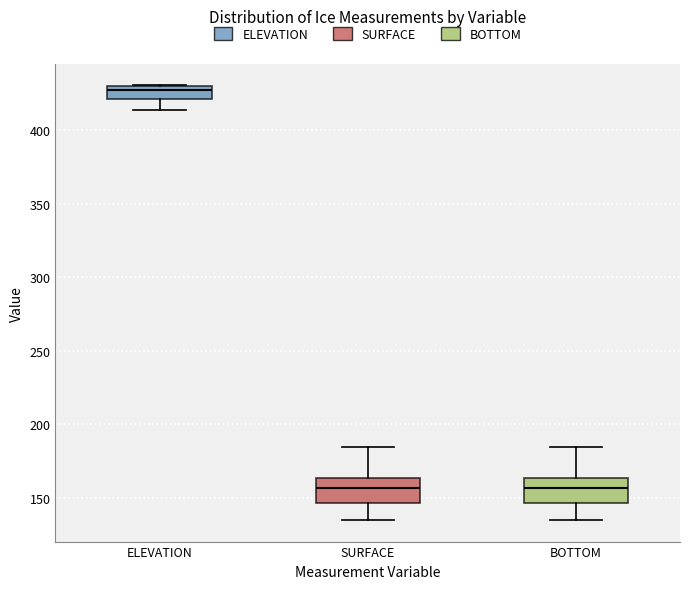

Reading left to right, read every box against the y-axis: the position of its median line, the range the box covers, and the ends of its whiskers. The values are not printed on the chart, so give them approximately, as read against the axis.

ELEVATION: median 425, box 420 to 430, whiskers 415 to 430
SURFACE: median 155, box 145 to 165, whiskers 135 to 185
BOTTOM: median 155, box 145 to 165, whiskers 135 to 185